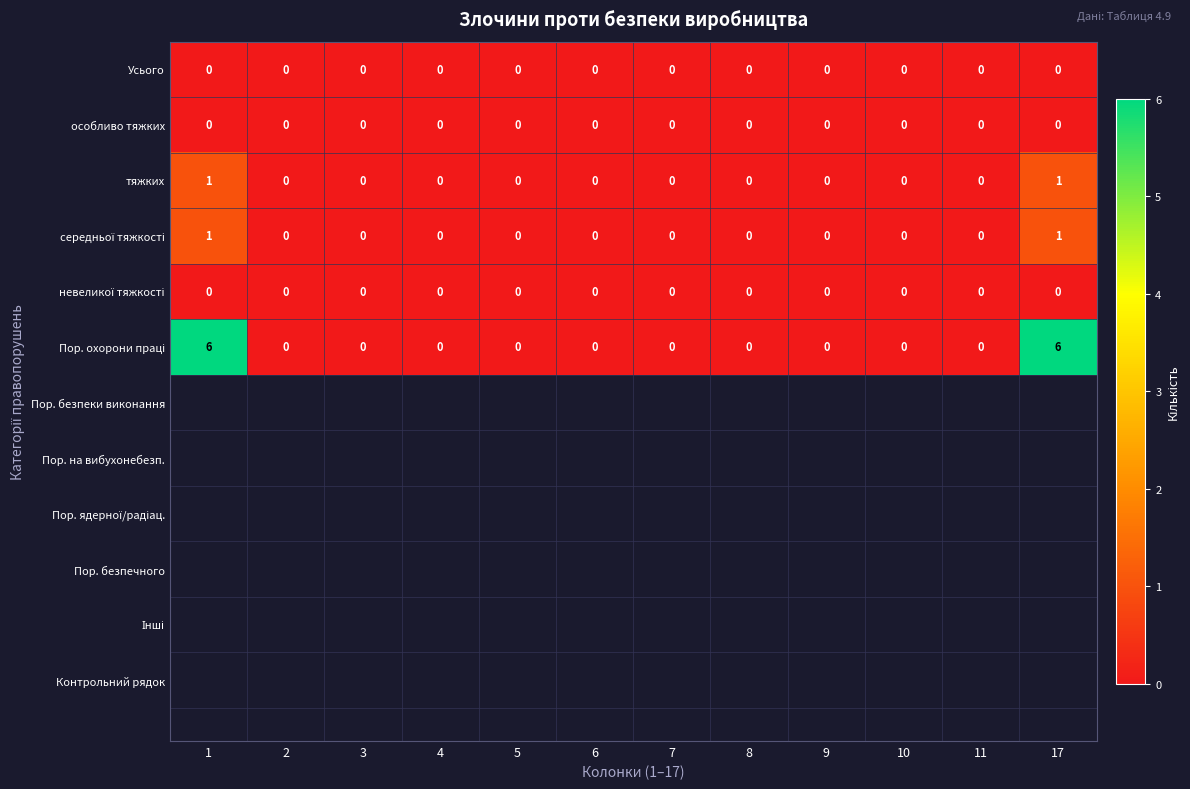

What is the greatest value displayed?

6